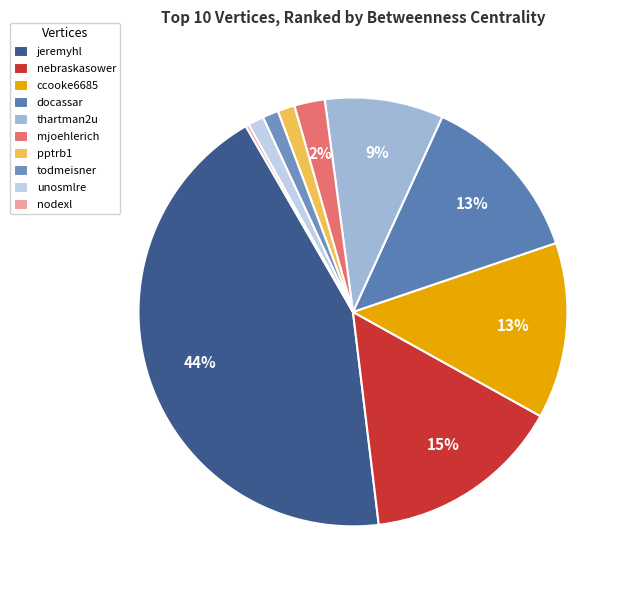

How much of the chart is everything except todmeisner?

98.8%